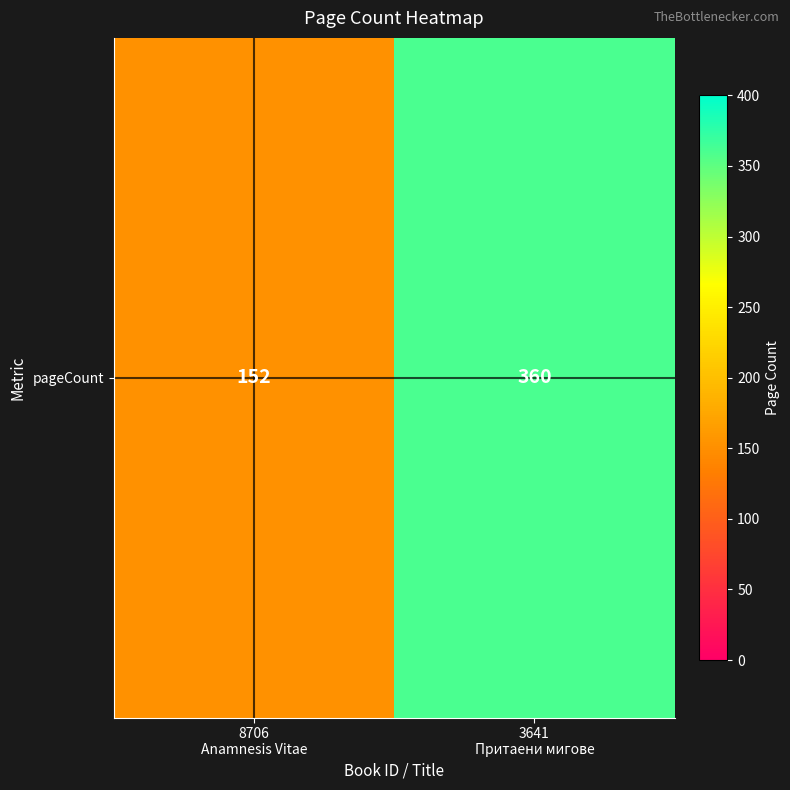

List the labels in order of value, largest first.

3641
Притаени мигове, 8706
Anamnesis Vitae